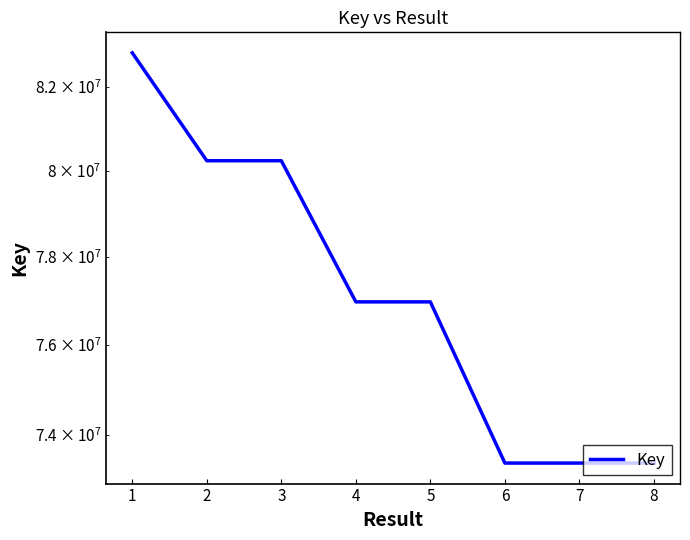

What is the sum of all values?

617414537